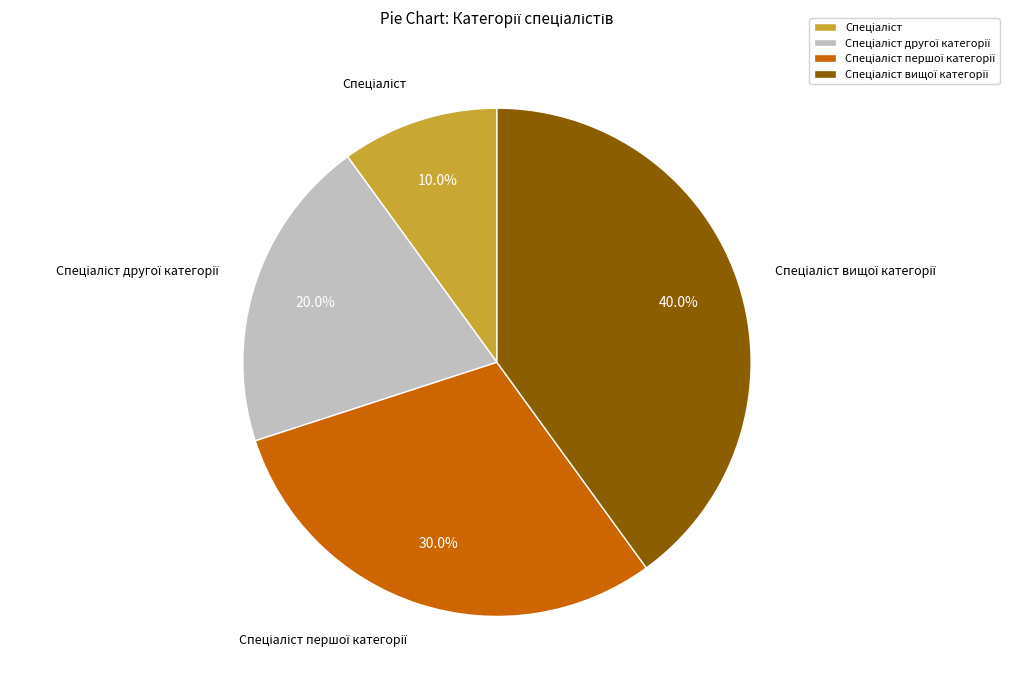

Is there any slice that represents more than half of the pie?

No